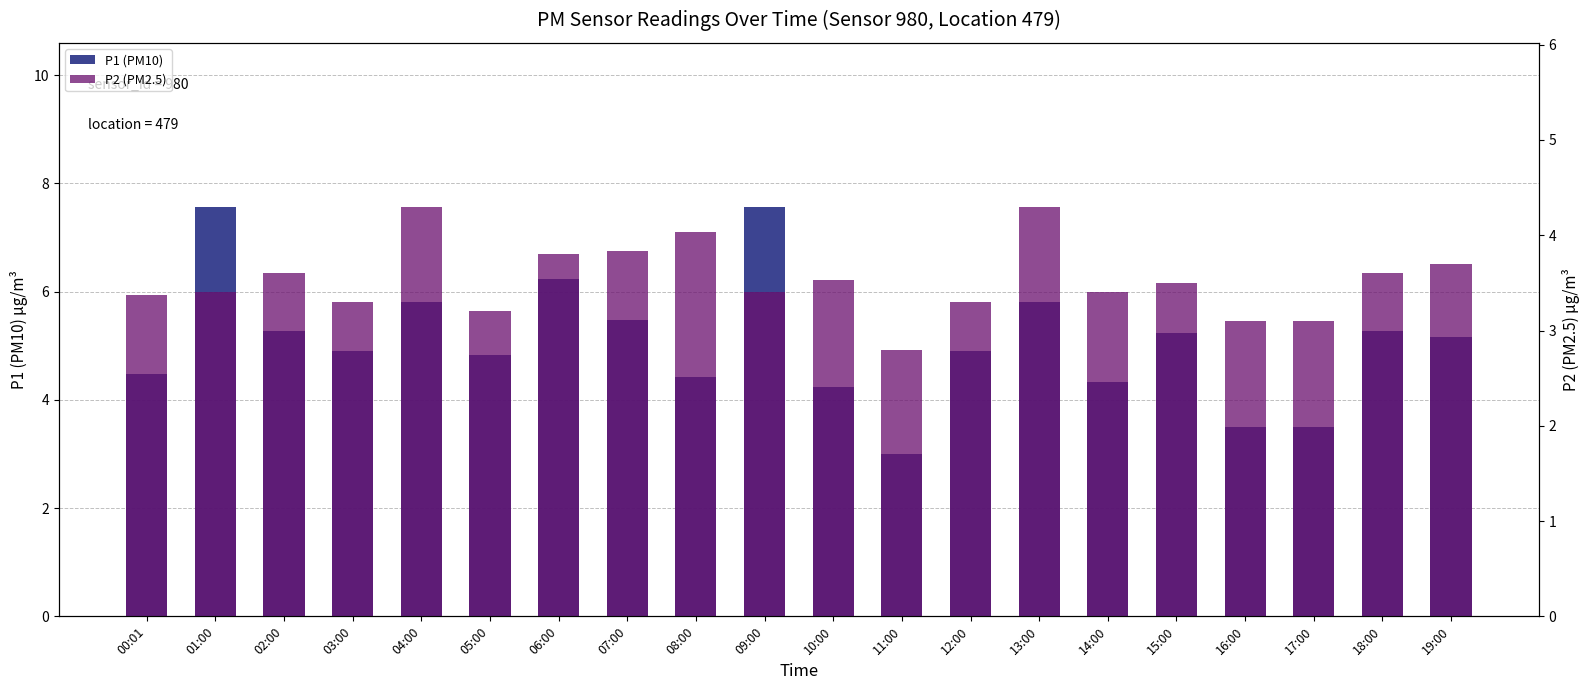

What is the maximum value for P2 (PM2.5)?

4.3